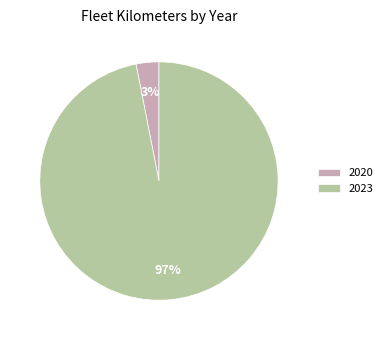

How many slices are in this pie chart?

2